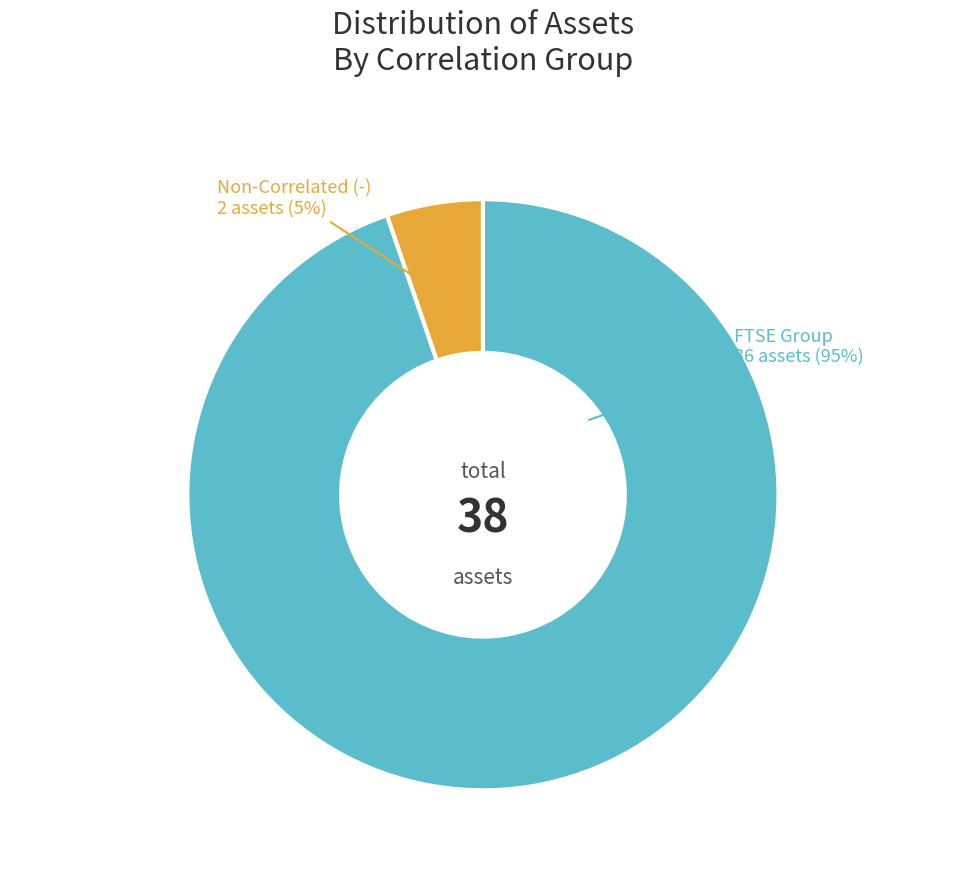

Is there any slice that represents more than half of the pie?

Yes